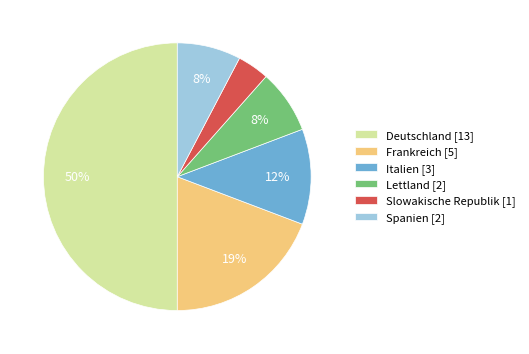

Do Lettland [2] and Deutschland [13] together represent more than half of the pie?

Yes